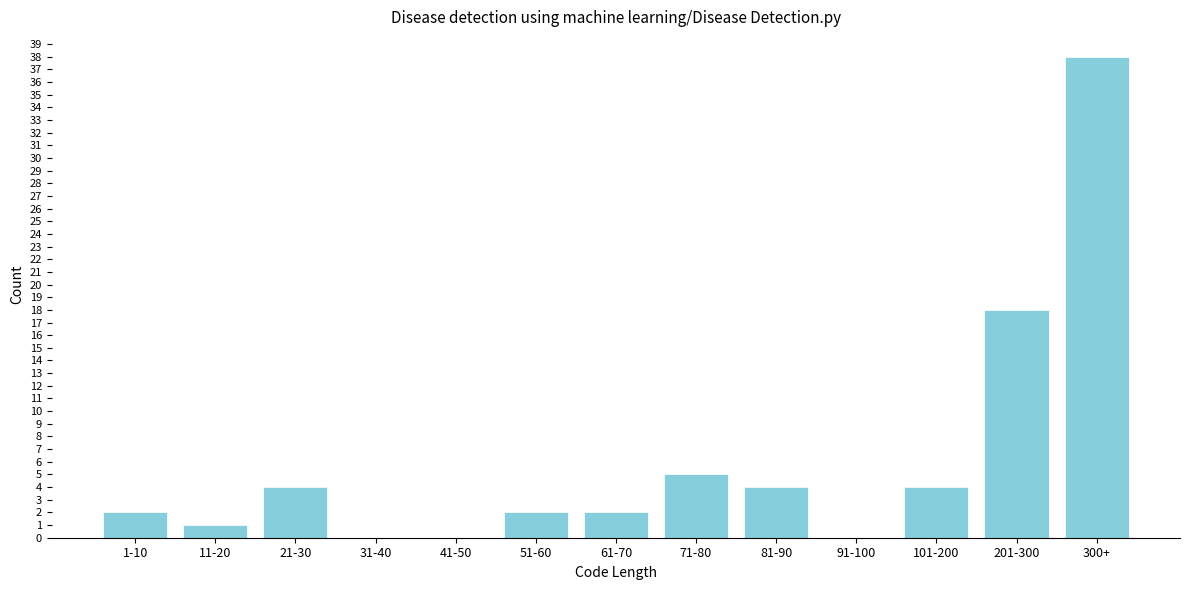

Reading left to right, transcribe all the data shown in this chart.

1-10=2	11-20=1	21-30=4	31-40=0	41-50=0	51-60=2	61-70=2	71-80=5	81-90=4	91-100=0	101-200=4	201-300=18	300+=38